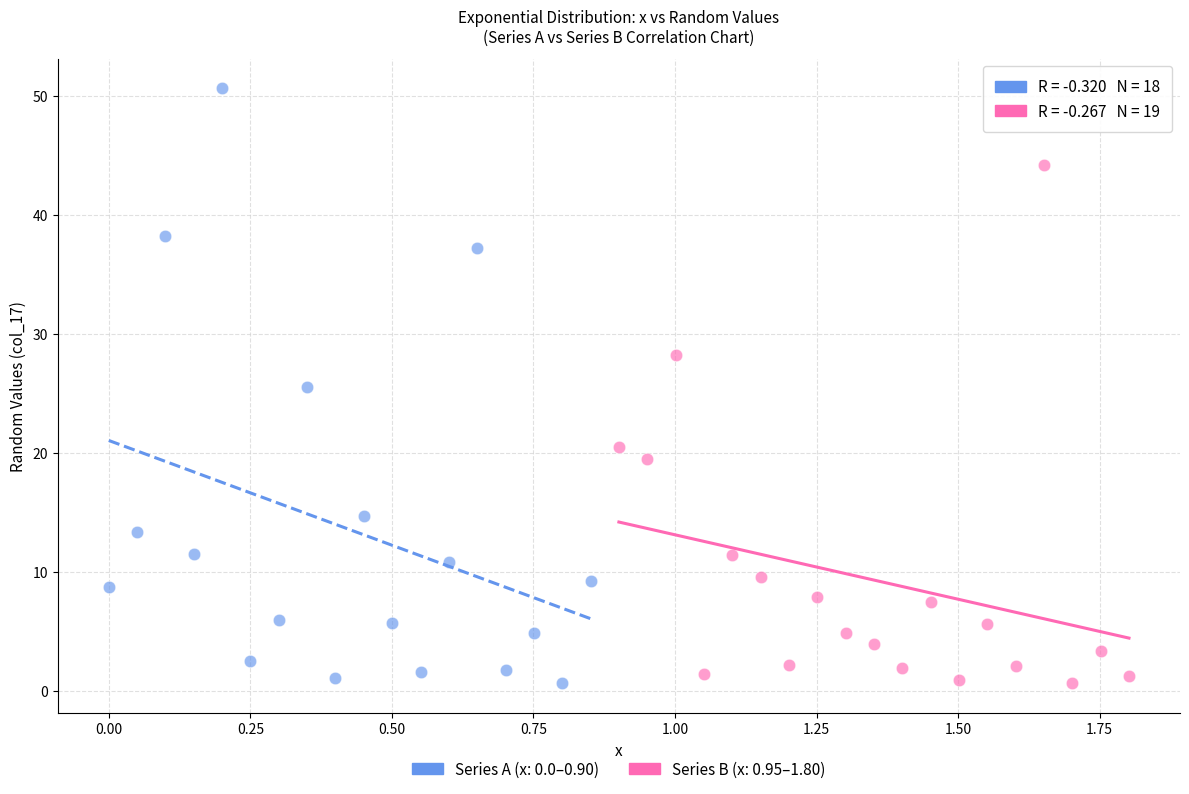

Which series contains the highest Y value?

Series A (x: 0.0–0.90)